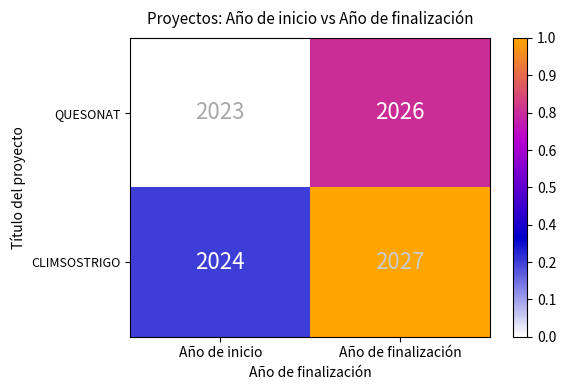

What is the difference between the maximum and minimum values in the CLIMSOSTRIGO series?

3